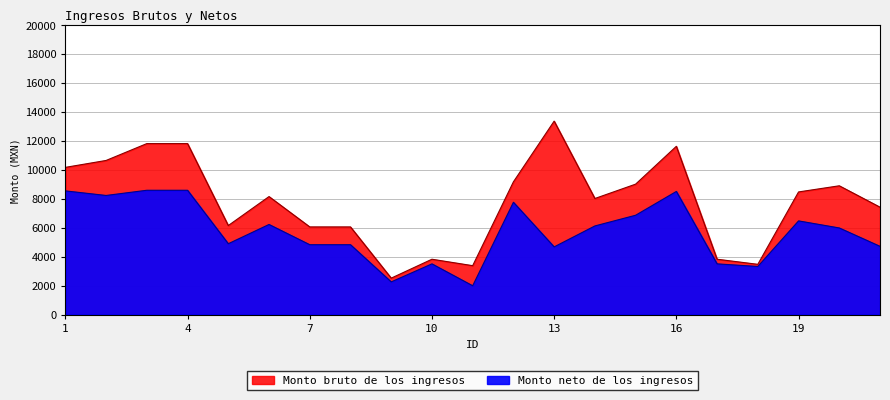

At which label is Monto neto de los ingresos closest to 5286?

5